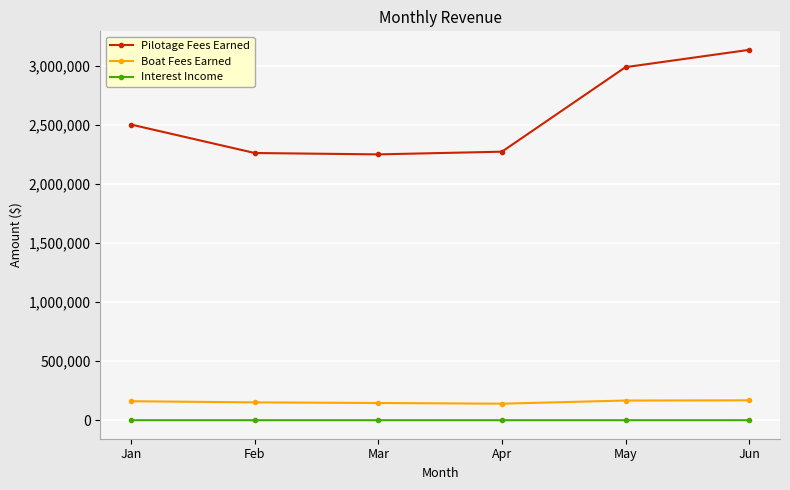

What is the value of the Boat Fees Earned point at the 5th from the left?

167040.0